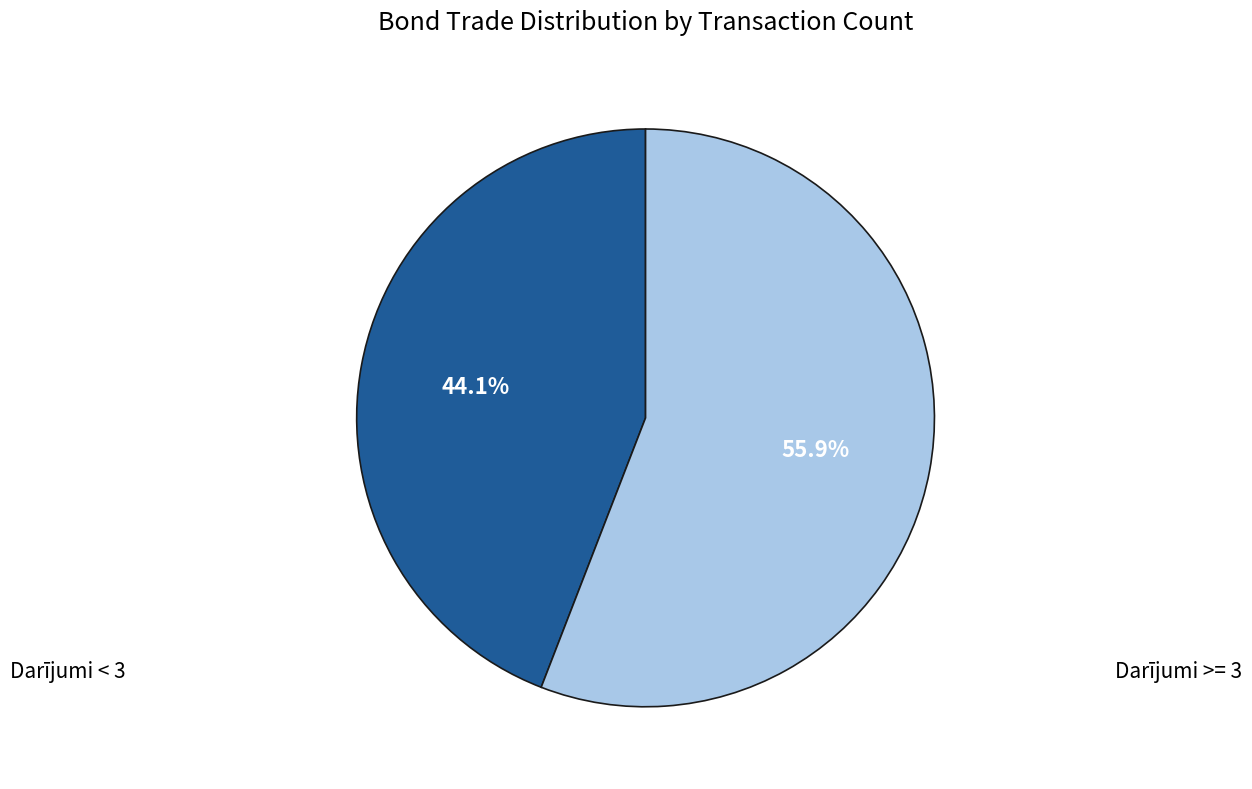

Does any single category account for the majority?

Yes